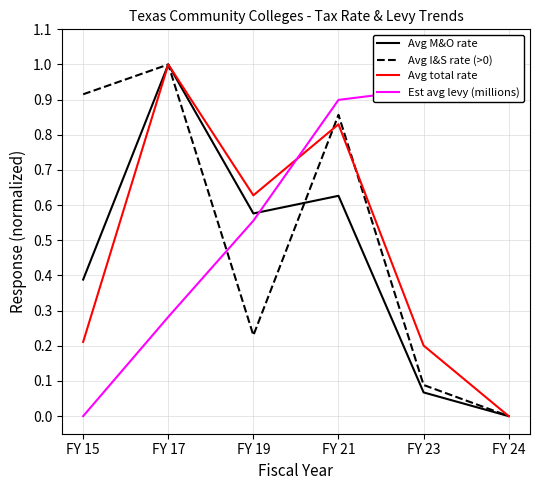

What are all the series names shown in the legend?

Avg M&O rate, Avg I&S rate (>0), Avg total rate, Est avg levy (millions)